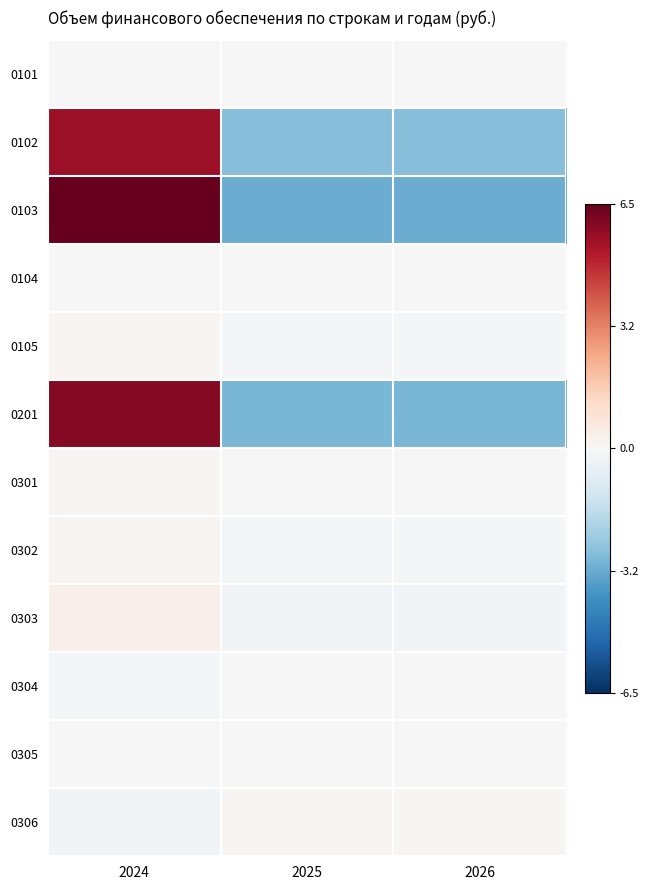

At which category does the chart reach its peak across all series?

2024